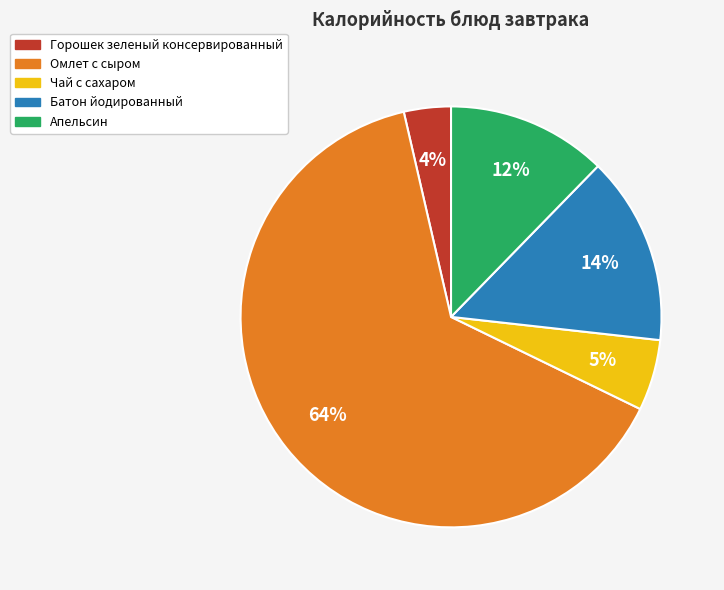

Which has a higher value, Омлет с сыром or Горошек зеленый консервированный?

Омлет с сыром